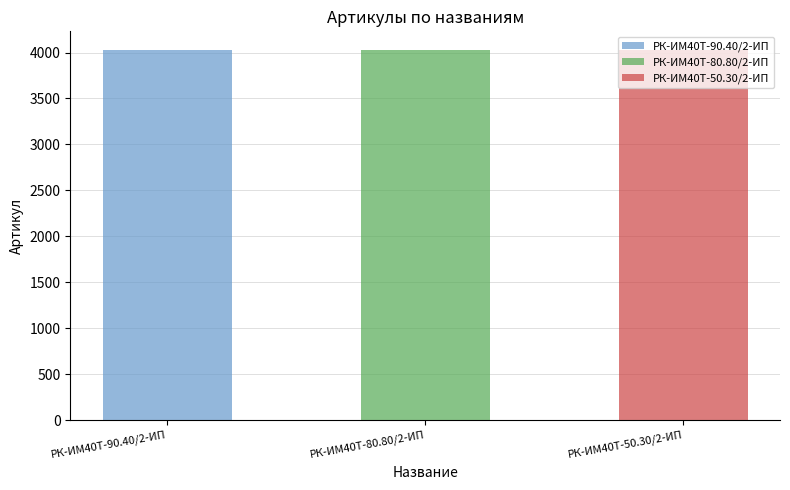

What position from the right is РК-ИМ40T-50.30/2-ИП?

1